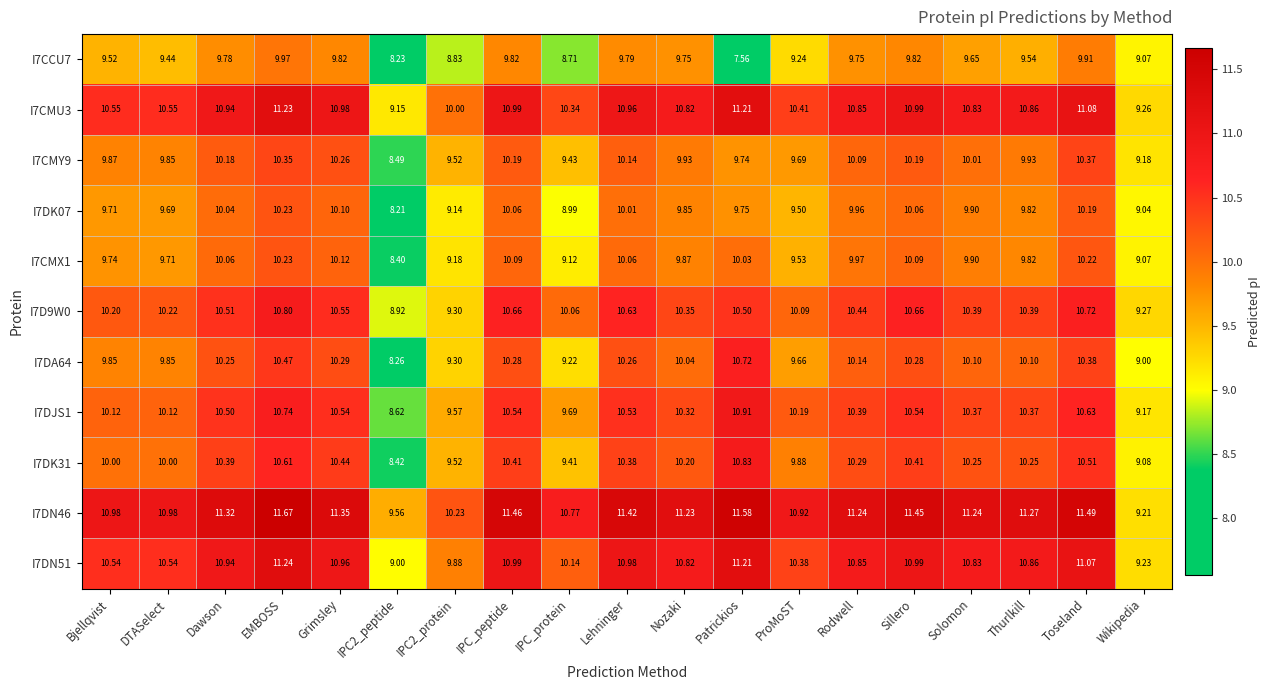

Which category has the highest value across all series?

EMBOSS